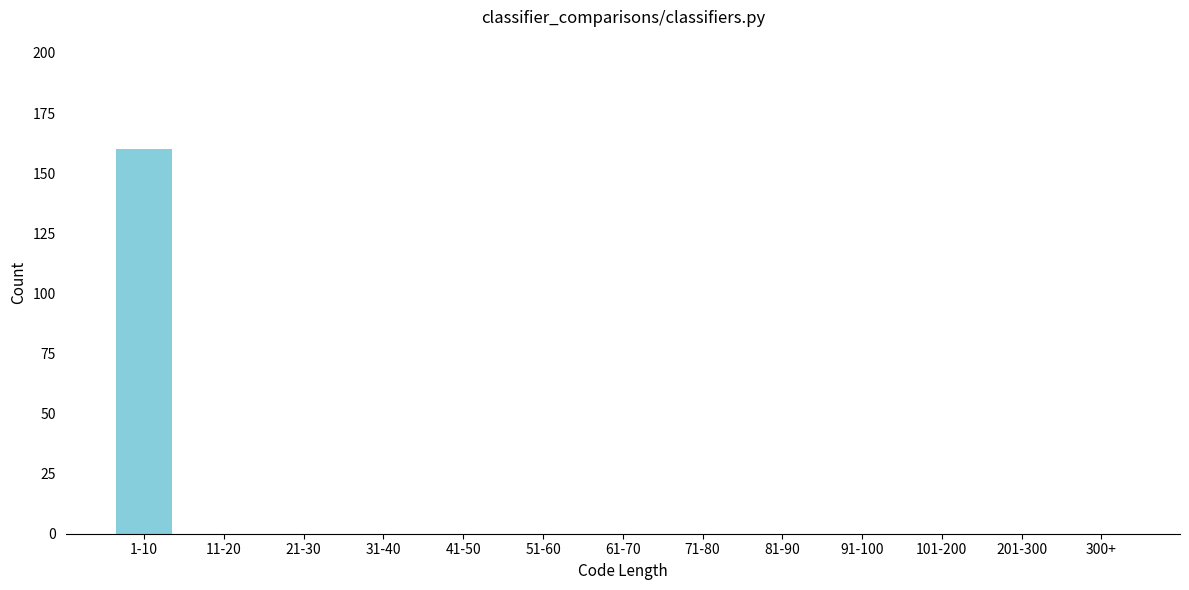

Reading left to right, what are all the values shown in this chart?

1-10=160	11-20=0	21-30=0	31-40=0	41-50=0	51-60=0	61-70=0	71-80=0	81-90=0	91-100=0	101-200=0	201-300=0	300+=0